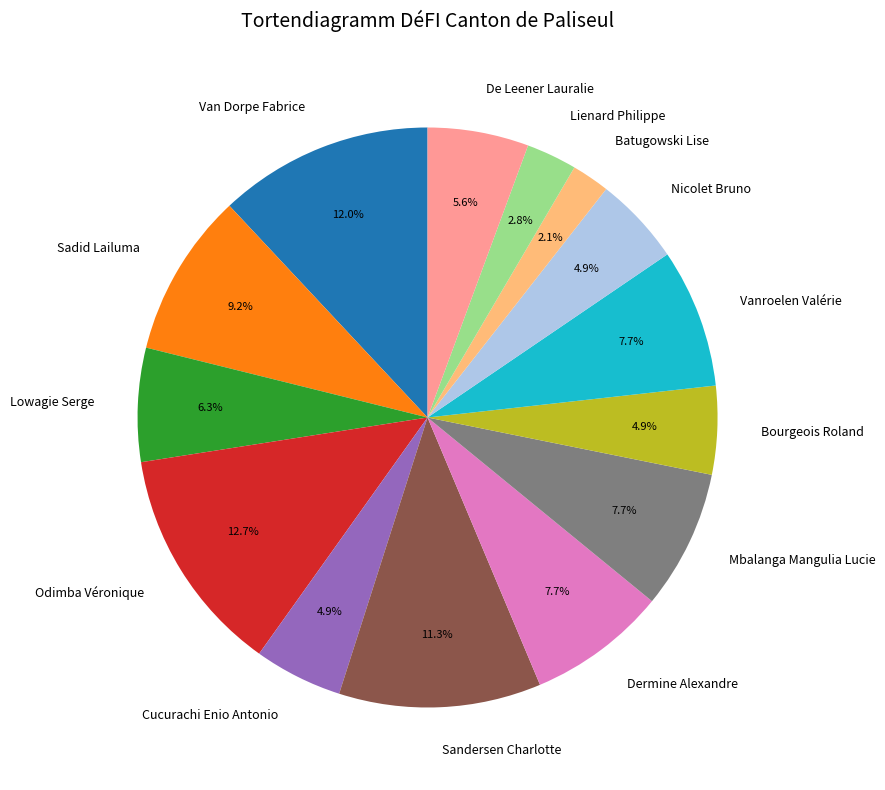

What percentage is NOT represented by Vanroelen Valérie?

92.3%